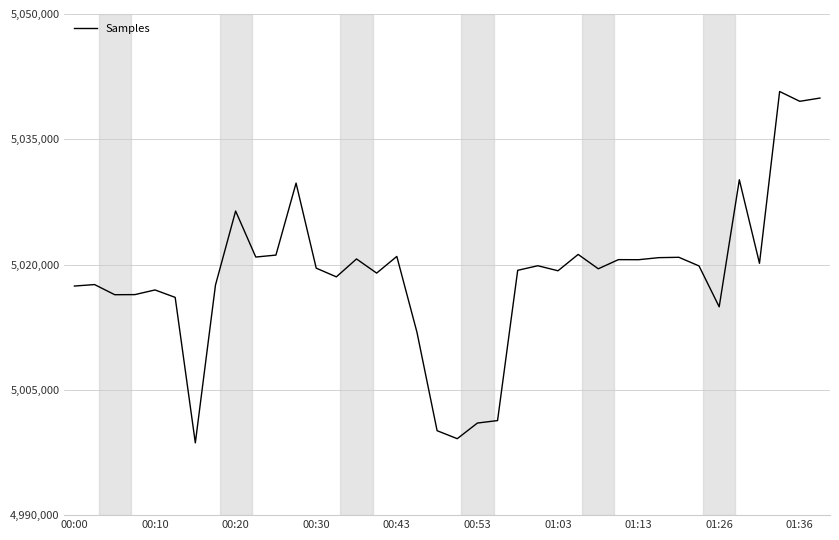

What is the smallest value displayed?

4998652